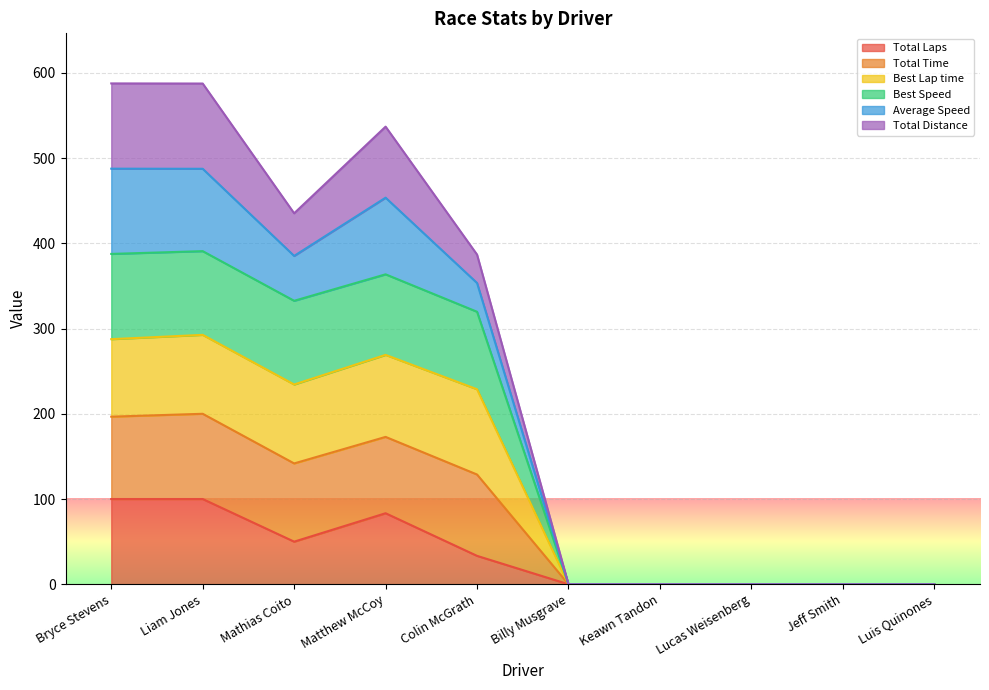

Which has a higher value, Billy Musgrave or Mathias Coito?

Mathias Coito